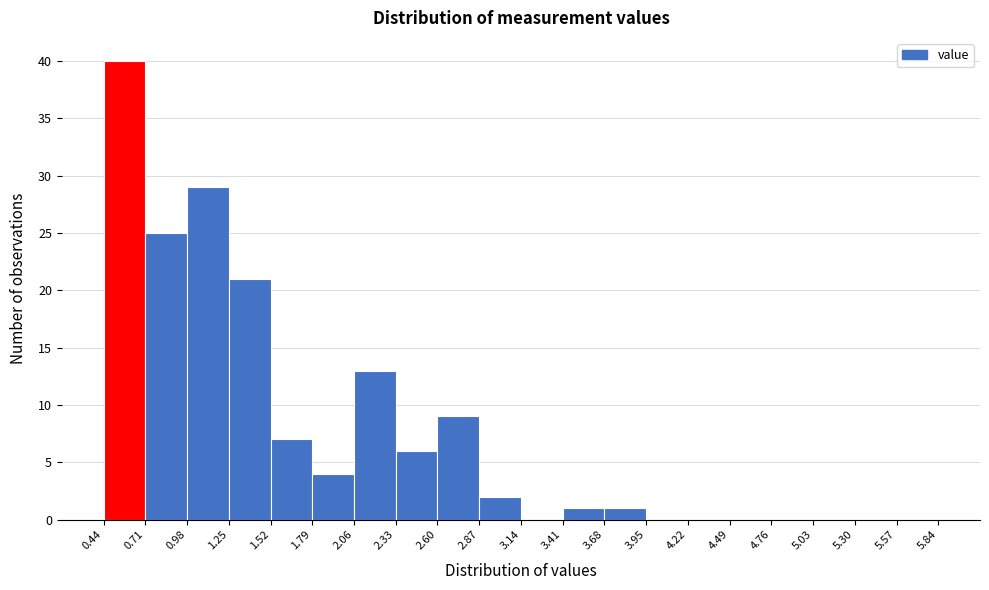

Reading left to right, transcribe this chart: for each bar, give the range it covers on the x-axis and its height. The values are not printed on the chart, so give them approximately, as read against the axis.

0.44 to 0.71: 40
0.71 to 0.98: 25
0.98 to 1.25: 29
1.25 to 1.52: 21
1.52 to 1.79: 7
1.79 to 2.06: 4
2.06 to 2.33: 13
2.33 to 2.60: 6
2.60 to 2.87: 9
2.87 to 3.14: 2
3.14 to 3.41: 0
3.41 to 3.68: 1
3.68 to 3.95: 1
3.95 to 4.22: 0
4.22 to 4.49: 0
4.49 to 4.76: 0
4.76 to 5.03: 0
5.03 to 5.30: 0
5.30 to 5.57: 0
5.57 to 5.84: 0